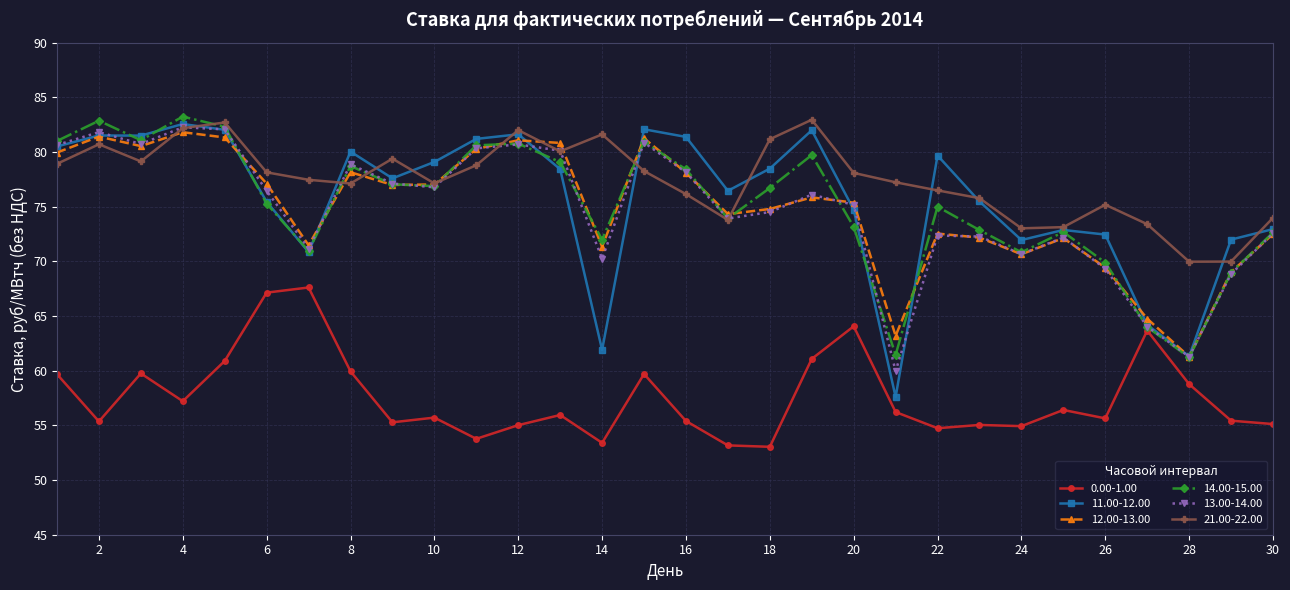

Which series has the largest total across all categories?

21.00-22.00